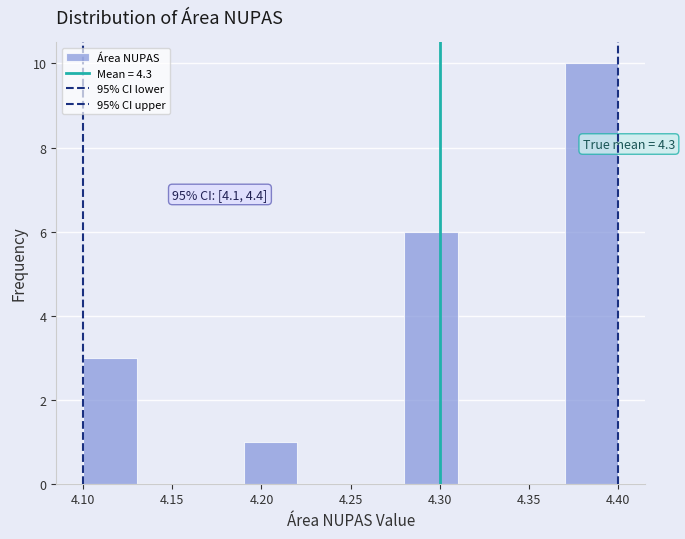

Which range on the x-axis has the tallest bar?

4.37 to 4.40